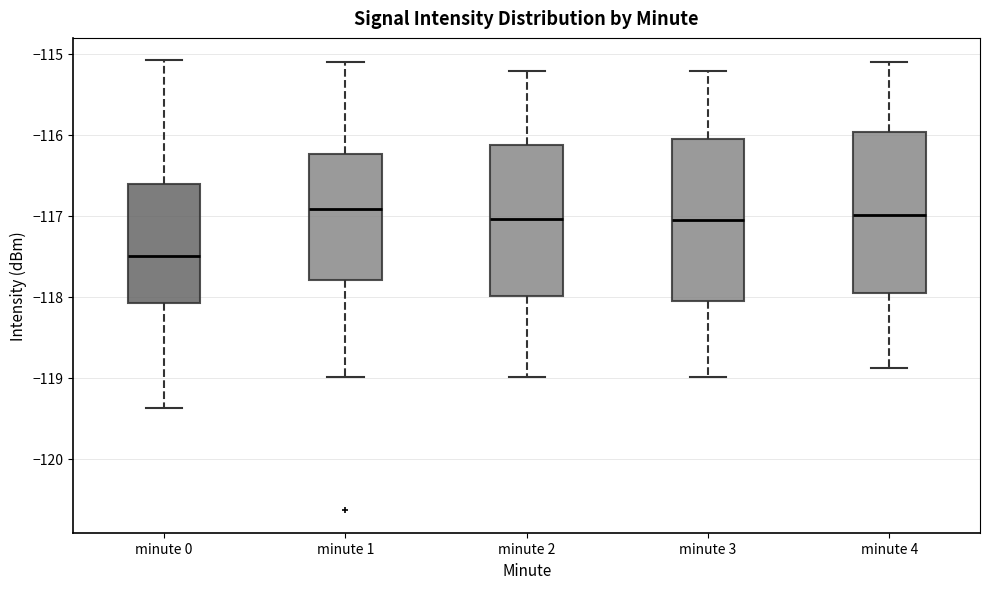

Where does the median line of the box for minute 1 sit on the y-axis? The values are not printed on the chart, so give them approximately, as read against the axis.

-116.9